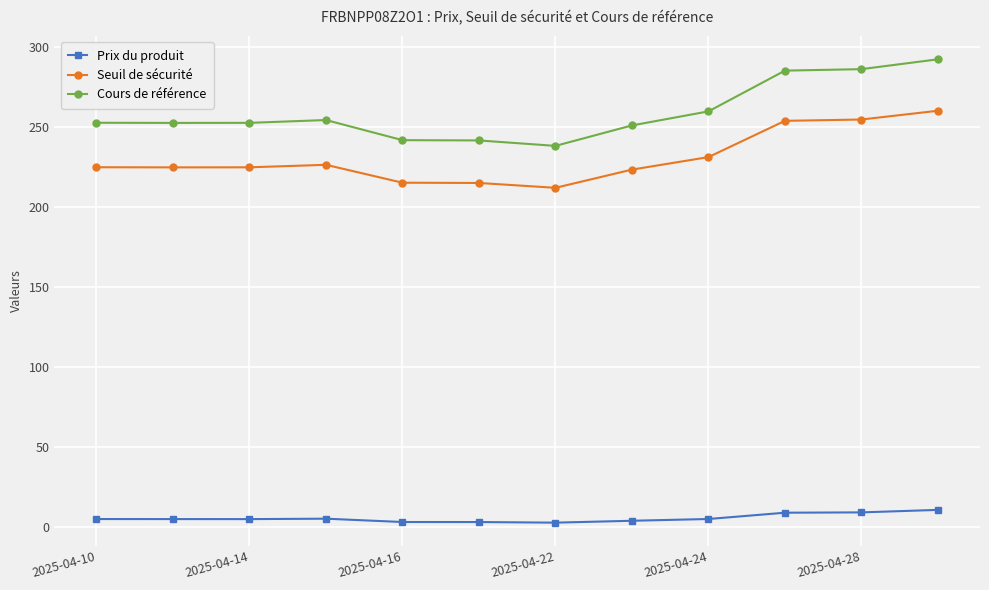

How many data points does each series have?

12